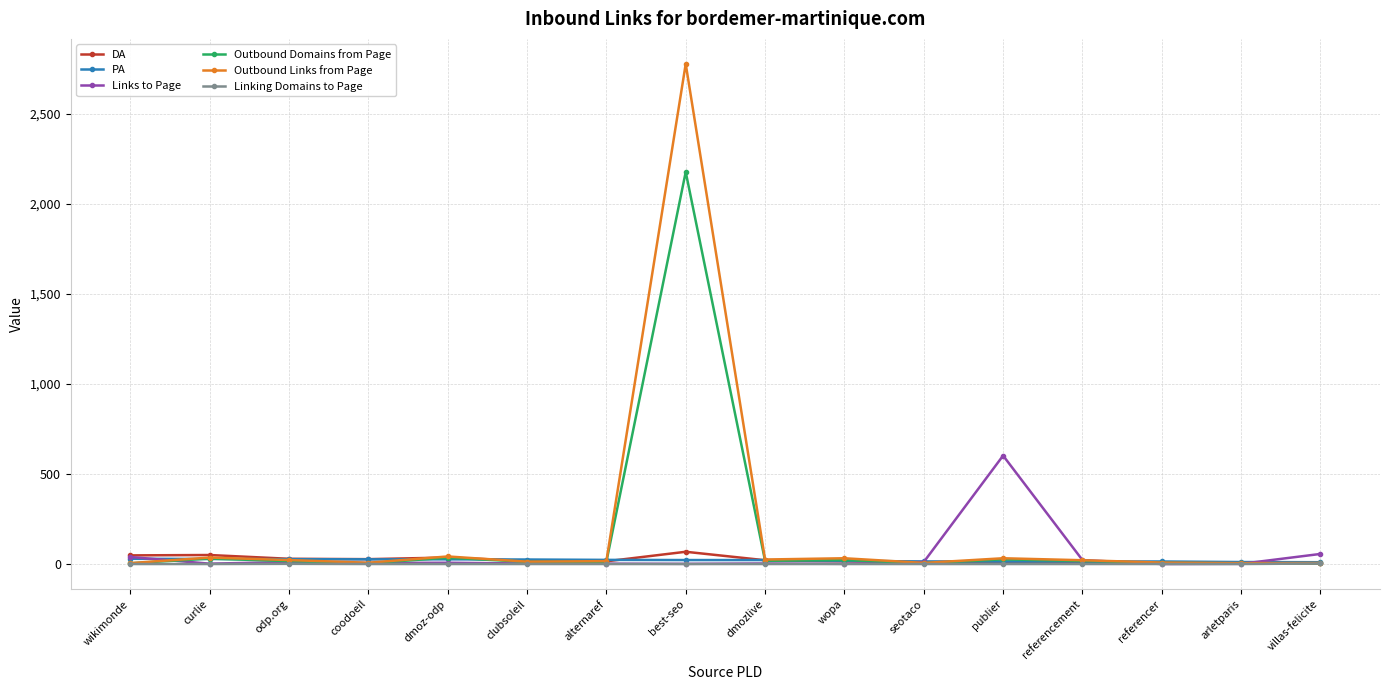

How many data points in Outbound Links from Page are less than 21?

8